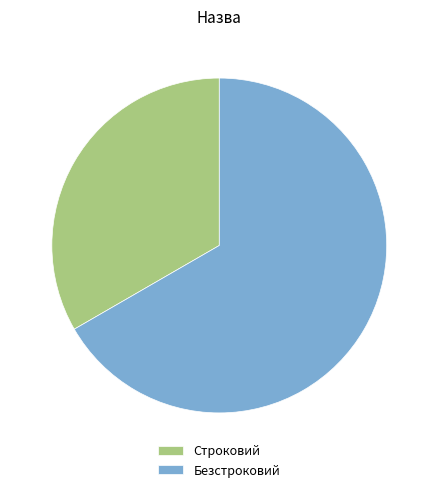

What is the ratio of the value at Строковий to the value at Безстроковий?

0.5